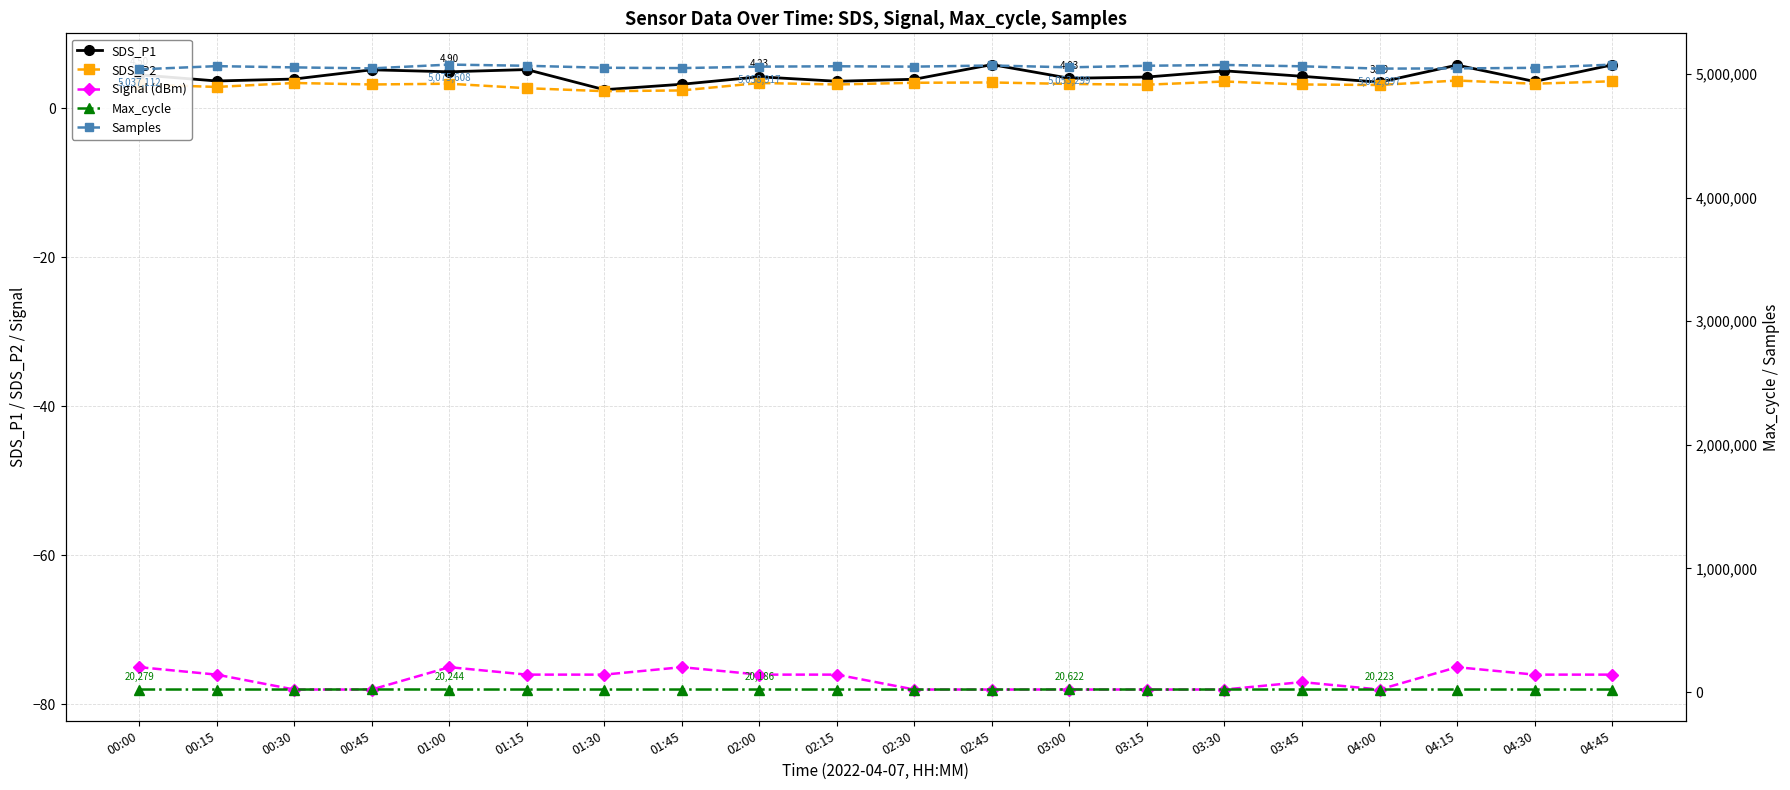

Reading left to right, what are all the values shown in this chart?

SDS_P1: 00:00=4.5	00:15=3.7	00:30=3.9	00:45=5.2	01:00=4.9	01:15=5.2	01:30=2.5	01:45=3.2	02:00=4.2	02:15=3.6	02:30=3.9	02:45=5.9	03:00=4.0	03:15=4.2	03:30=5.0	03:45=4.3	04:00=3.5	04:15=5.8	04:30=3.6	04:45=5.8
SDS_P2: 00:00=3.2	00:15=2.9	00:30=3.4	00:45=3.2	01:00=3.3	01:15=2.7	01:30=2.3	01:45=2.4	02:00=3.4	02:15=3.2	02:30=3.4	02:45=3.5	03:00=3.3	03:15=3.2	03:30=3.6	03:45=3.2	04:00=3.1	04:15=3.7	04:30=3.3	04:45=3.6
Signal (dBm): 00:00=-75.0	00:15=-76.0	00:30=-78.0	00:45=-78.0	01:00=-75.0	01:15=-76.0	01:30=-76.0	01:45=-75.0	02:00=-76.0	02:15=-76.0	02:30=-78.0	02:45=-78.0	03:00=-78.0	03:15=-78.0	03:30=-78.0	03:45=-77.0	04:00=-78.0	04:15=-75.0	04:30=-76.0	04:45=-76.0
Max_cycle: 00:00=20279.0	00:15=20242.0	00:30=20209.0	00:45=20651.0	01:00=20244.0	01:15=20204.0	01:30=20189.0	01:45=20230.0	02:00=20186.0	02:15=20209.0	02:30=20177.0	02:45=20236.0	03:00=20622.0	03:15=20216.0	03:30=20253.0	03:45=20216.0	04:00=20223.0	04:15=20199.0	04:30=20201.0	04:45=20181.0
Samples: 00:00=5037112.0	00:15=5062935.0	00:30=5052902.0	00:45=5044793.0	01:00=5075608.0	01:15=5065894.0	01:30=5049905.0	01:45=5047143.0	02:00=5058917.0	02:15=5061881.0	02:30=5058988.0	02:45=5068359.0	03:00=5053299.0	03:15=5066181.0	03:30=5072534.0	03:45=5061744.0	04:00=5042897.0	04:15=5044565.0	04:30=5049312.0	04:45=5075306.0